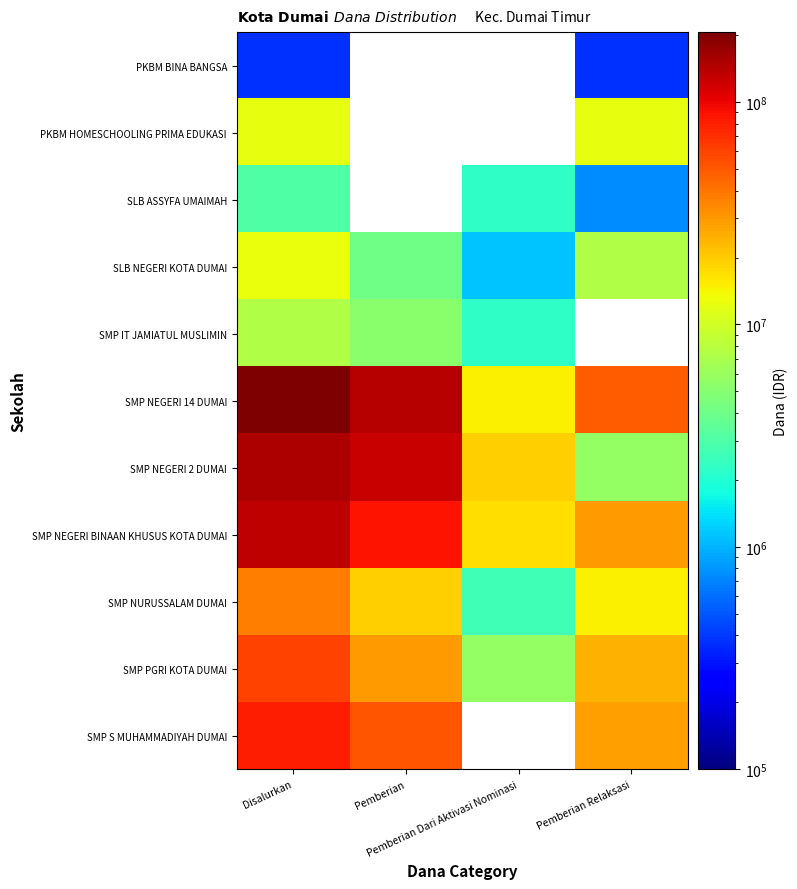

Which series has the largest total across all categories?

SMP NEGERI 14 DUMAI